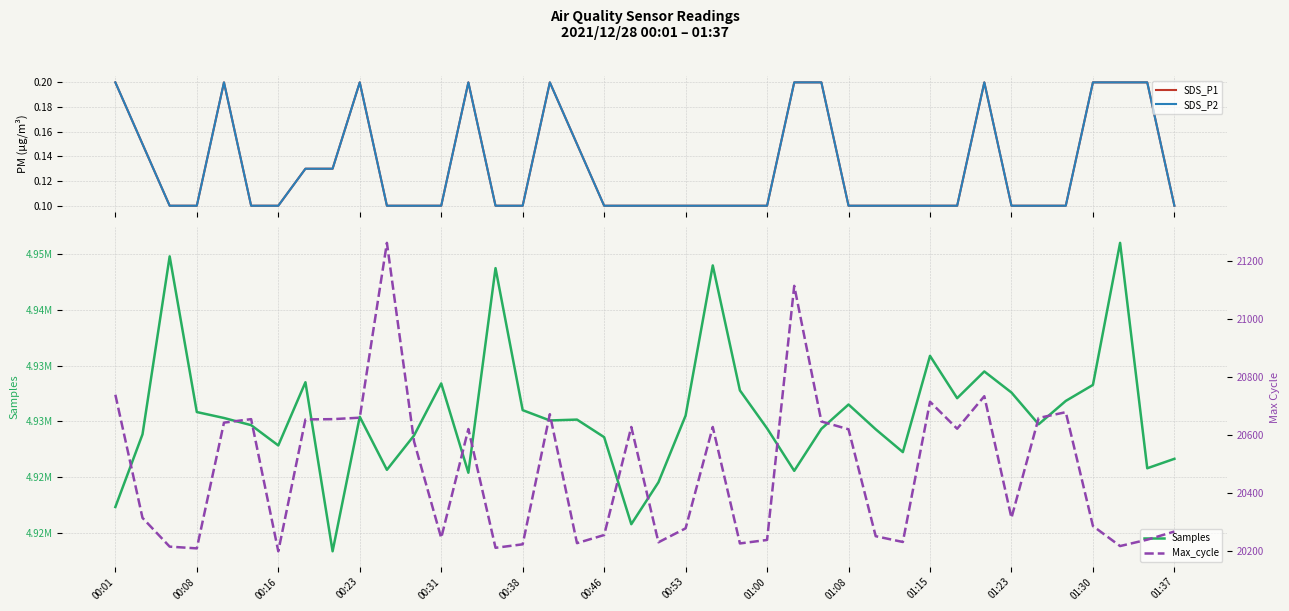

Rank the series by their maximum value, from lowest to highest.

SDS_P1, SDS_P2, Max_cycle, Samples